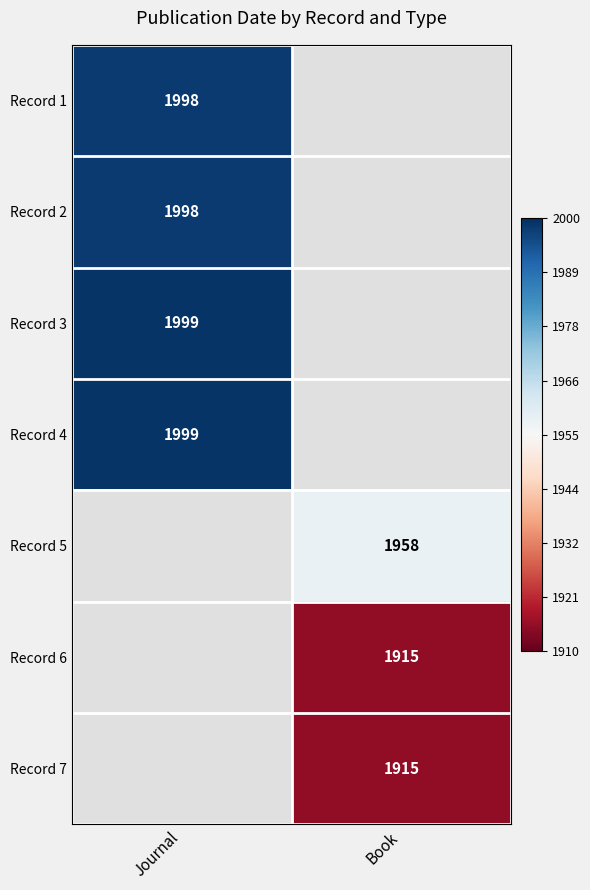

Is the value of Record 4 at Journal greater than the value of Record 1 at Journal?

Yes